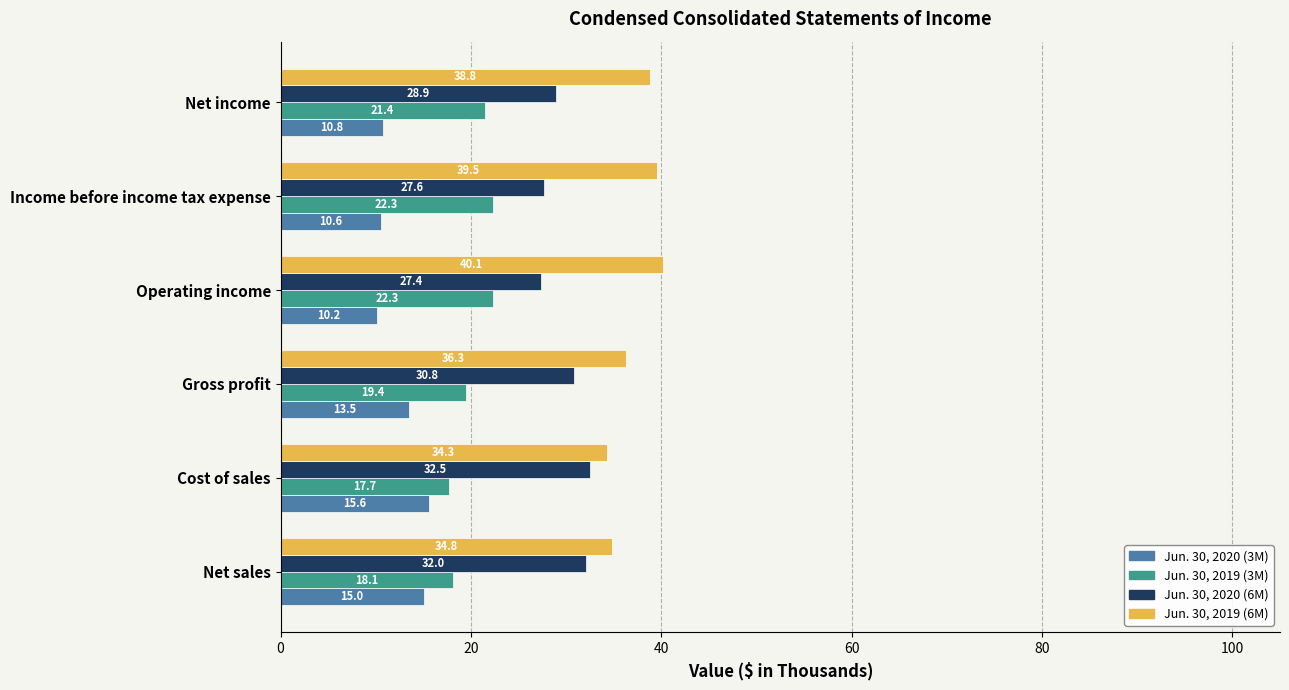

Rank the series by their average value, from highest to lowest.

Jun. 30, 2019 (6M), Jun. 30, 2020 (6M), Jun. 30, 2019 (3M), Jun. 30, 2020 (3M)